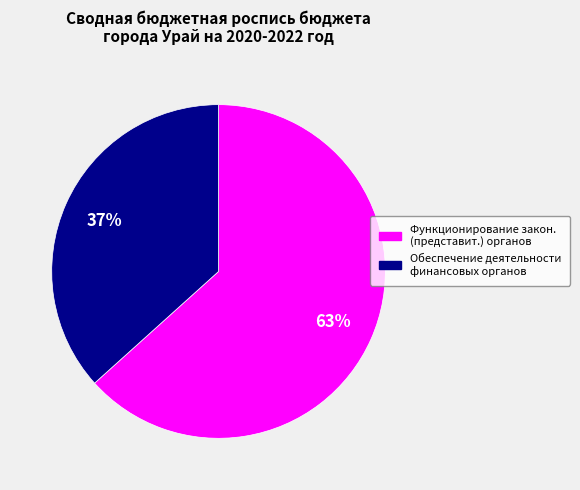

Is there any slice that represents more than half of the pie?

Yes